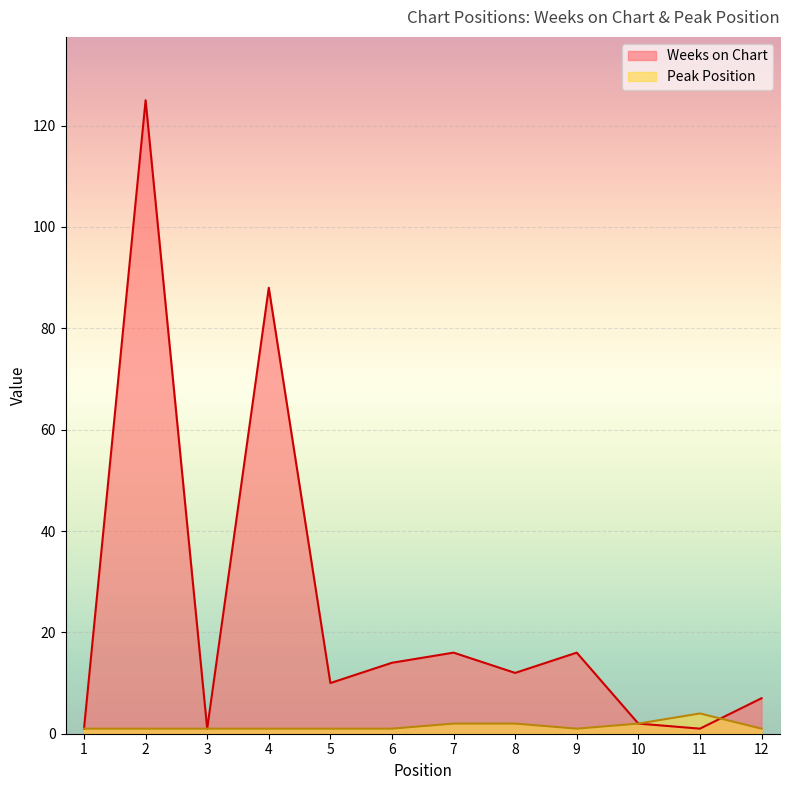

The value of Weeks on Chart at 2 is 125. True or false?

True